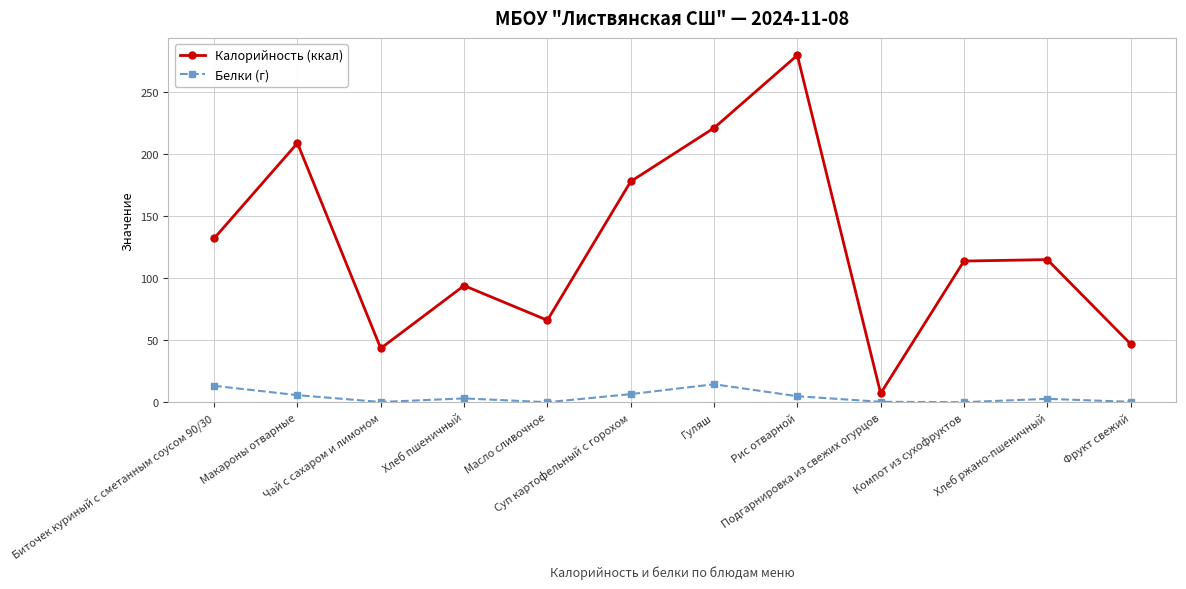

Is it true that Белки (г) equals 3.2 at Хлеб пшеничный?

True